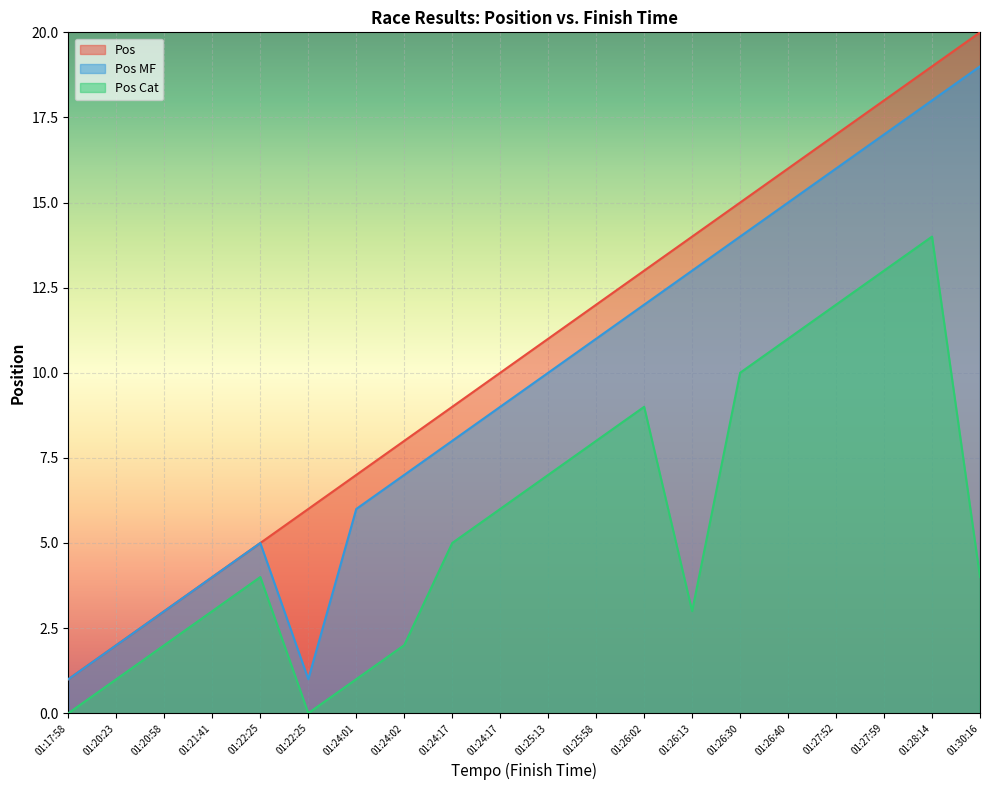

Which category has the highest value across all series?

01:30:16